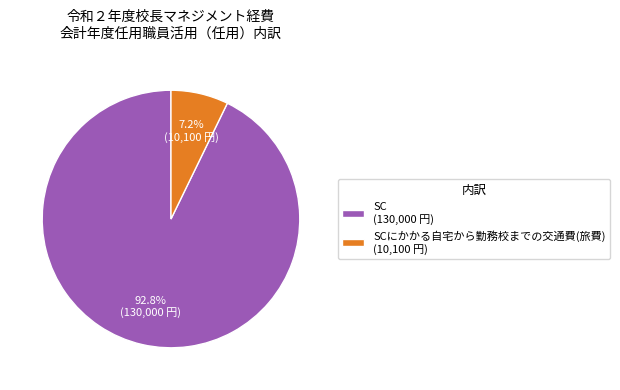

Rank the categories by value from highest to lowest.

SC (130,000 円), SCにかかる自宅から勤務校までの交通費(旅費) (10,100 円)